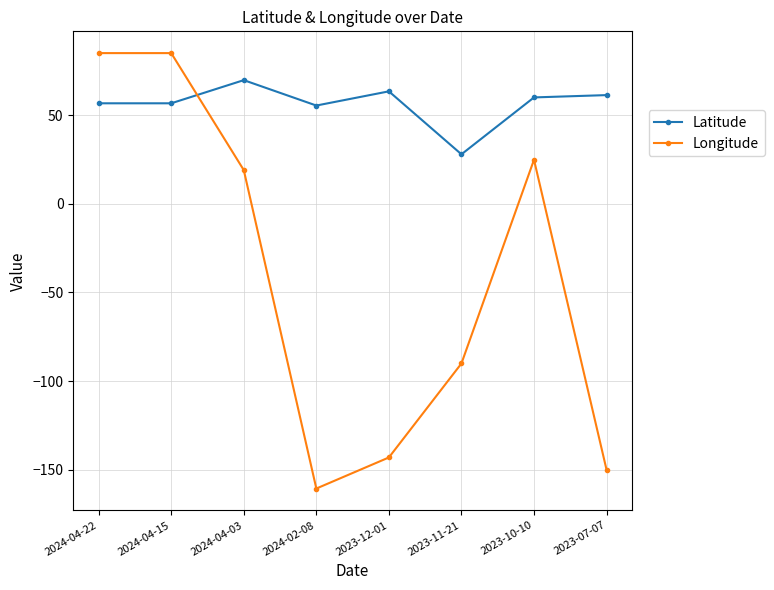

The Longitude series shows 149.4 at 2024-04-22. True or false?

False